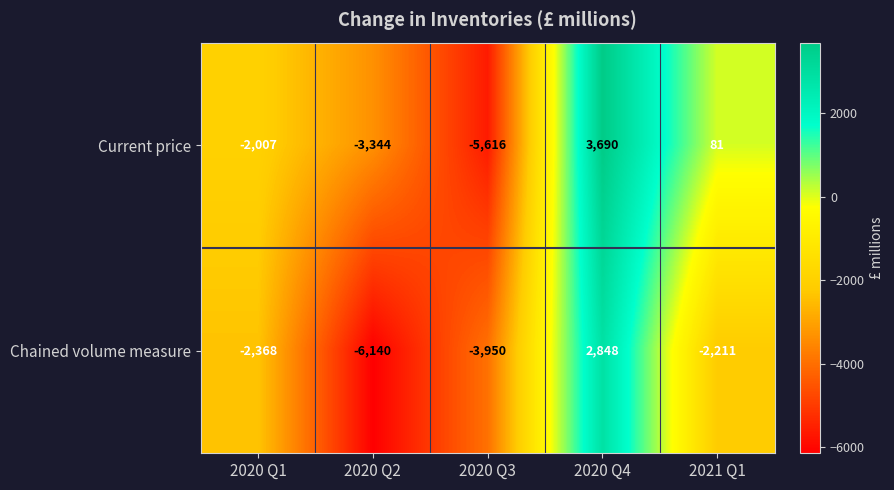

What is the sum of the Chained volume measure values at 2020 Q4 and 2020 Q3?

-1102